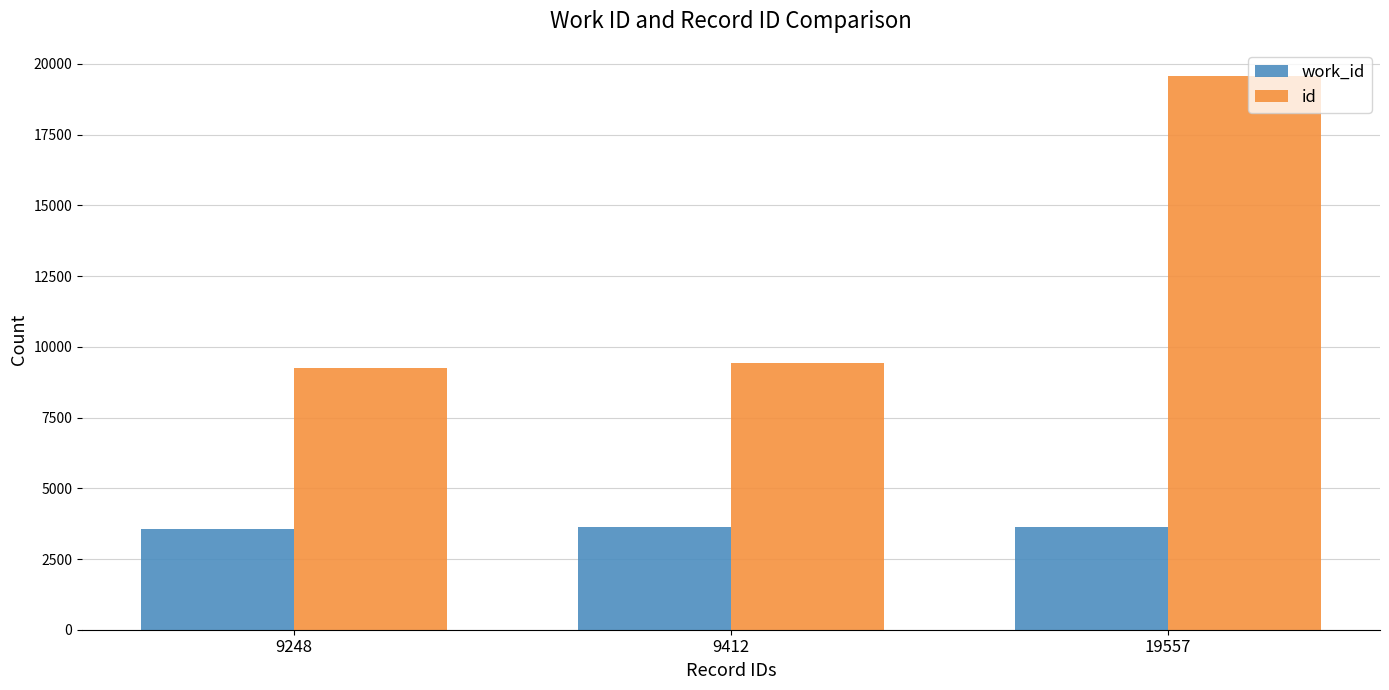

Which category has the highest value across all series?

19557